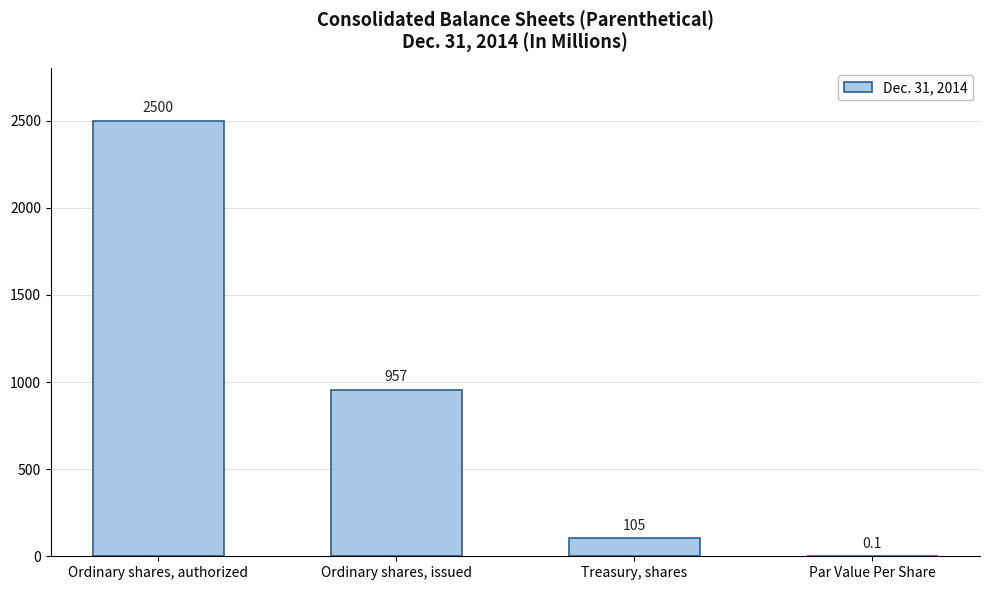

Reading left to right, list all the values displayed in this chart.

2500.0	957.0	105.0	0.1